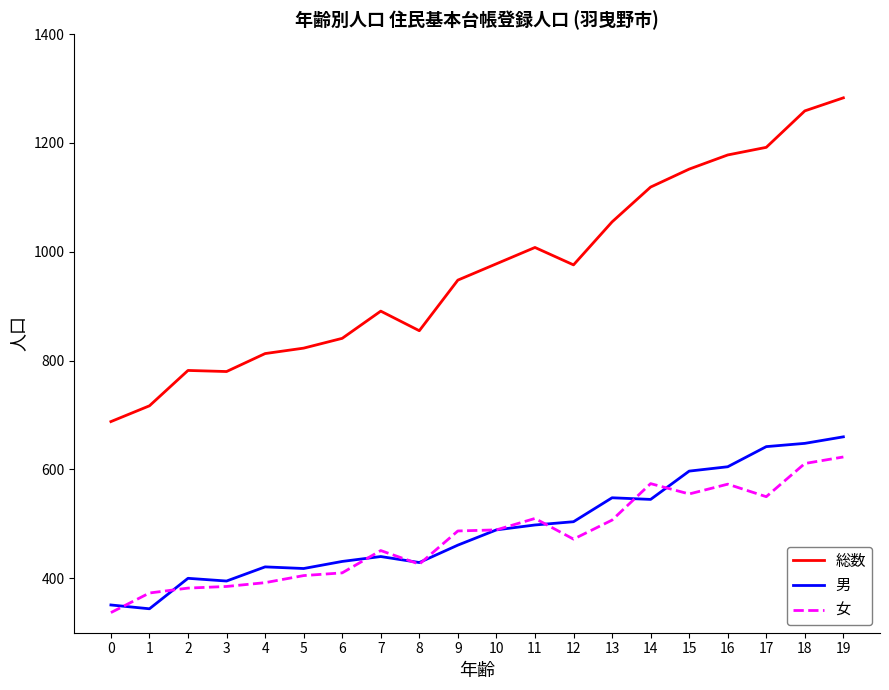

True or false: 総数 and 女 intersect in this chart.

False